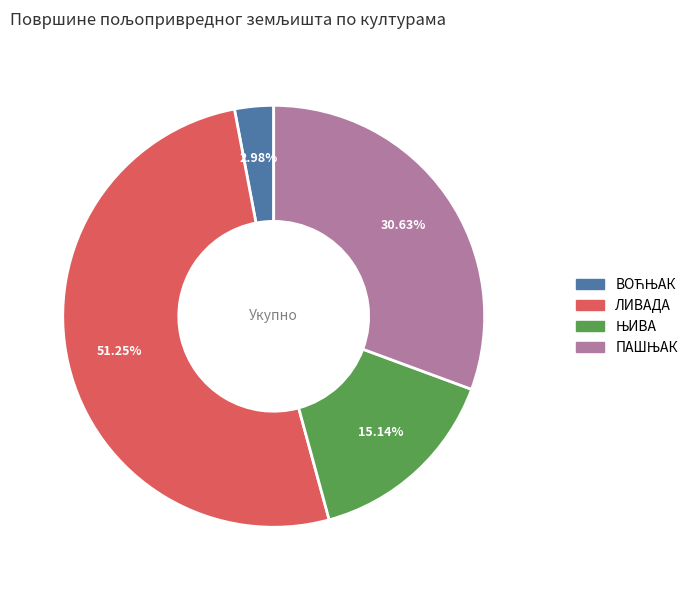

Is there a majority slice in this chart?

Yes